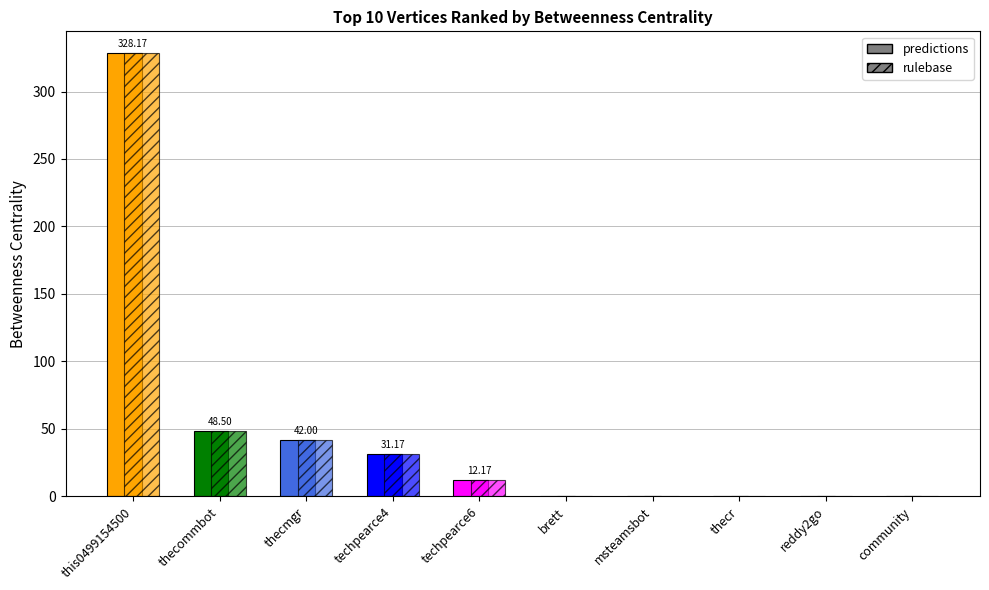

Rank the categories by value from highest to lowest.

this0499154500, thecommbot, thecmgr, techpearce4, techpearce6, brett, msteamsbot, thecr, reddy2go, community